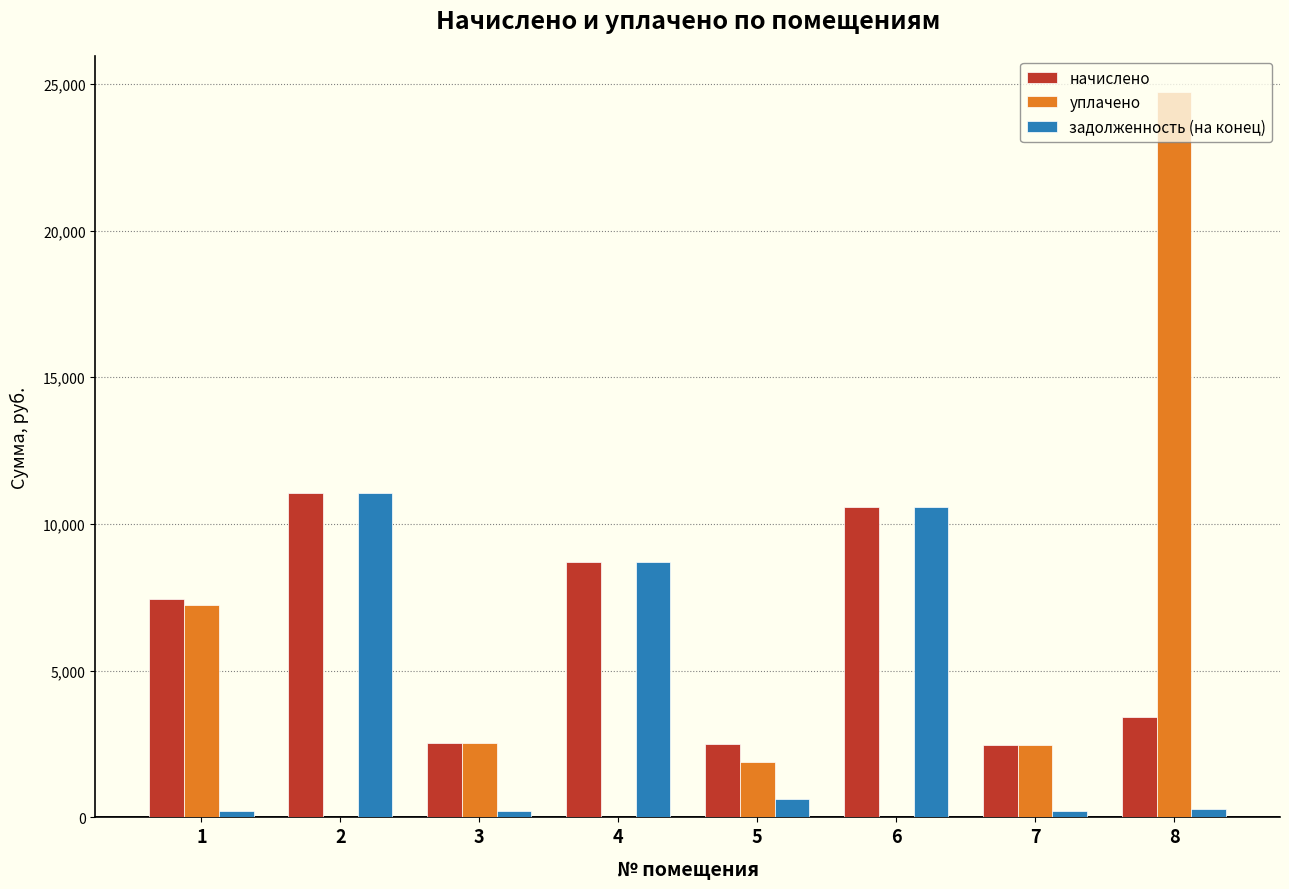

The value of задолженность (на конец) at 6 is 10579.4. True or false?

True